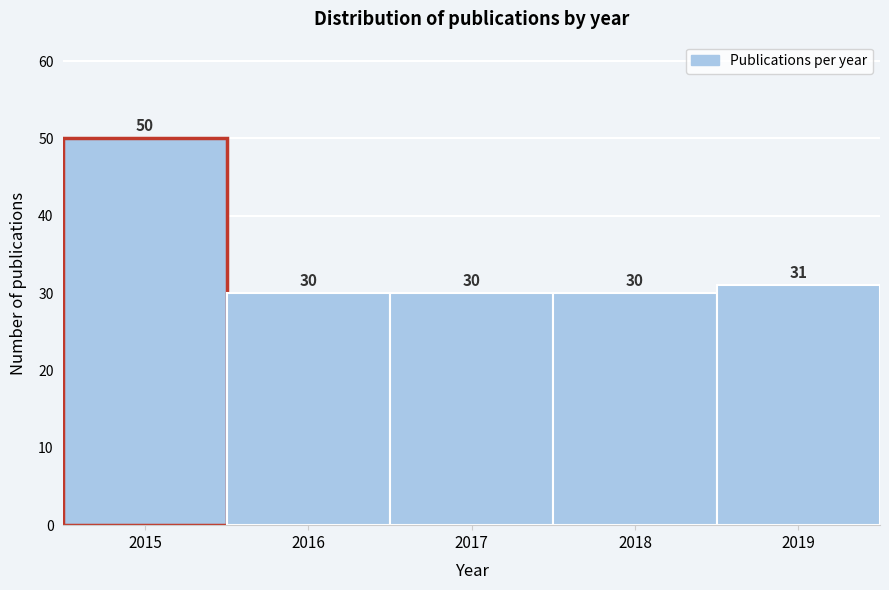

Over which range of the x-axis is the bar tallest?

2014.5 to 2015.5